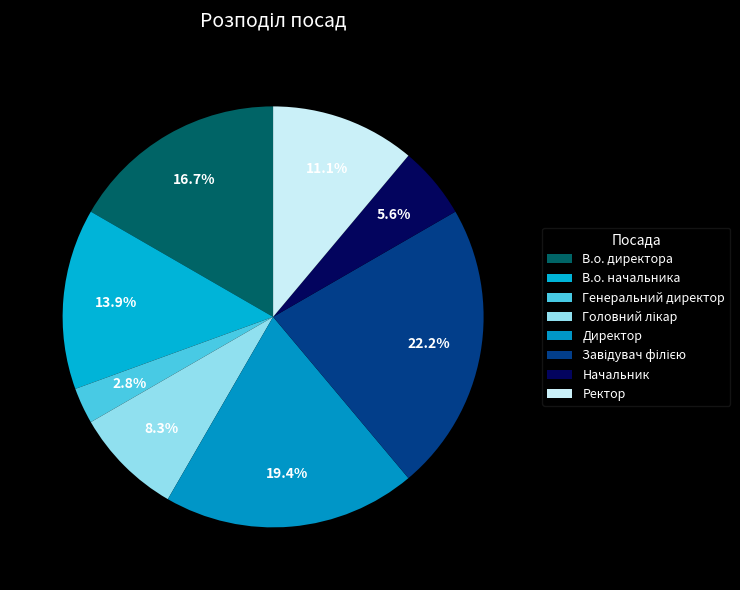

How many segments does this pie chart have?

8